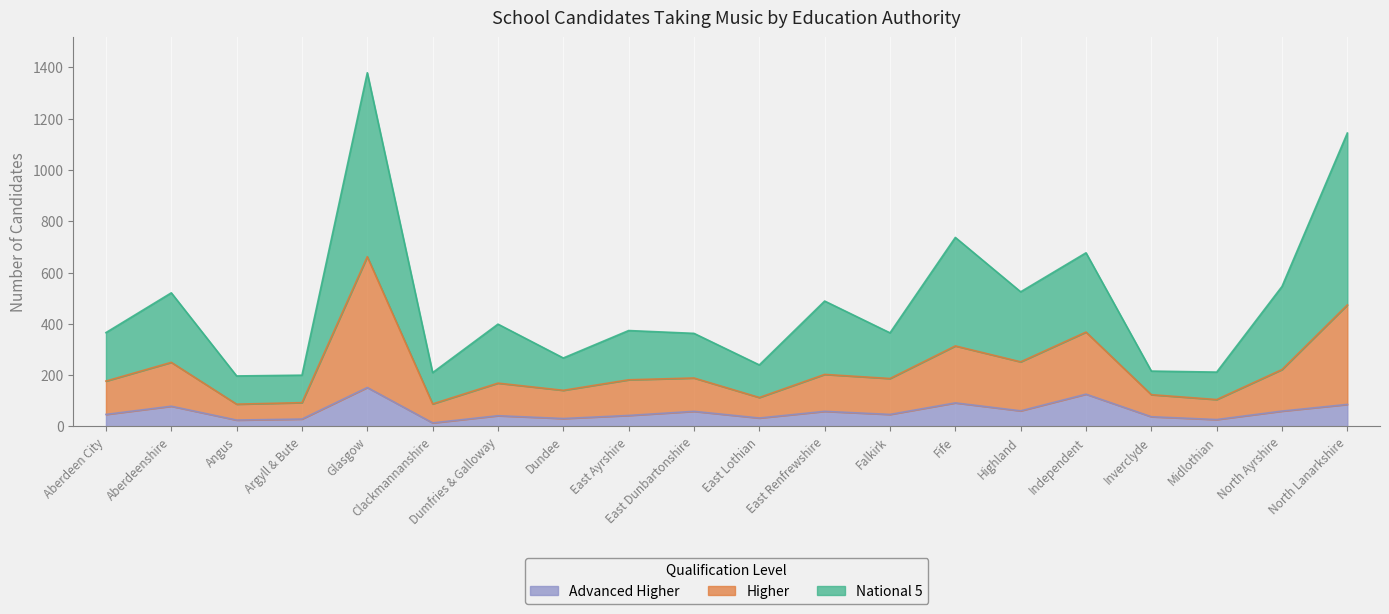

What is the greatest value displayed?

1379